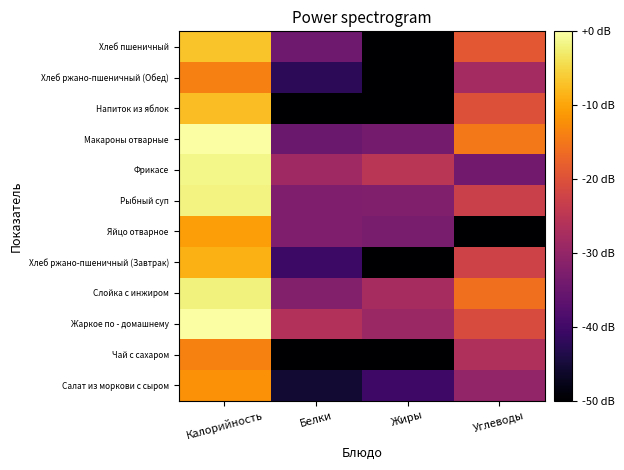

What is the smallest value displayed?

-200.0